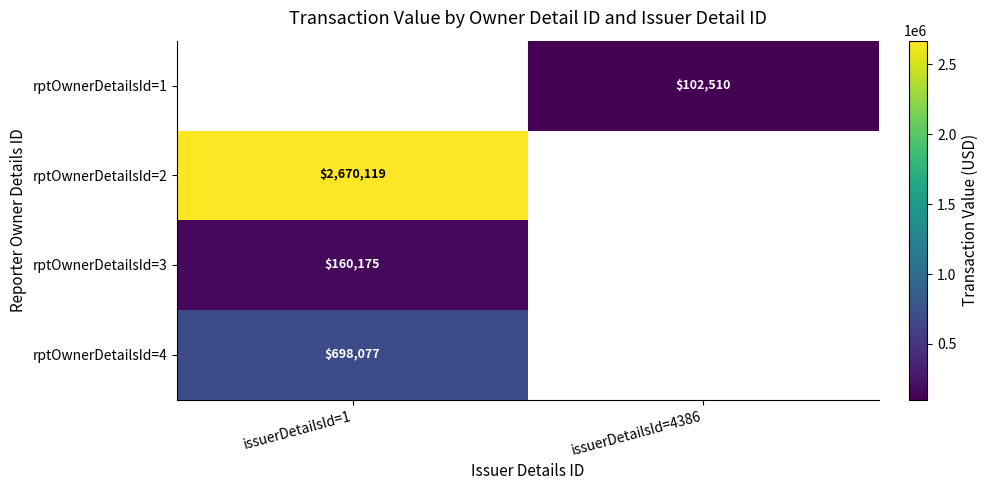

The rptOwnerDetailsId=3 series shows 36890 at issuerDetailsId=1. True or false?

False